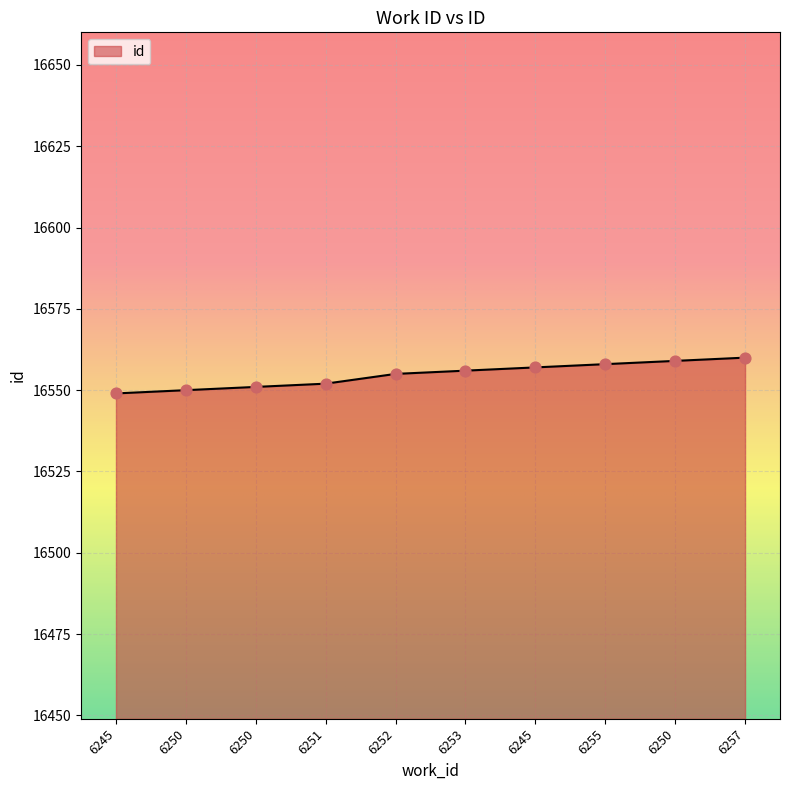

Which has a higher value, 6250 or 6252?

6252